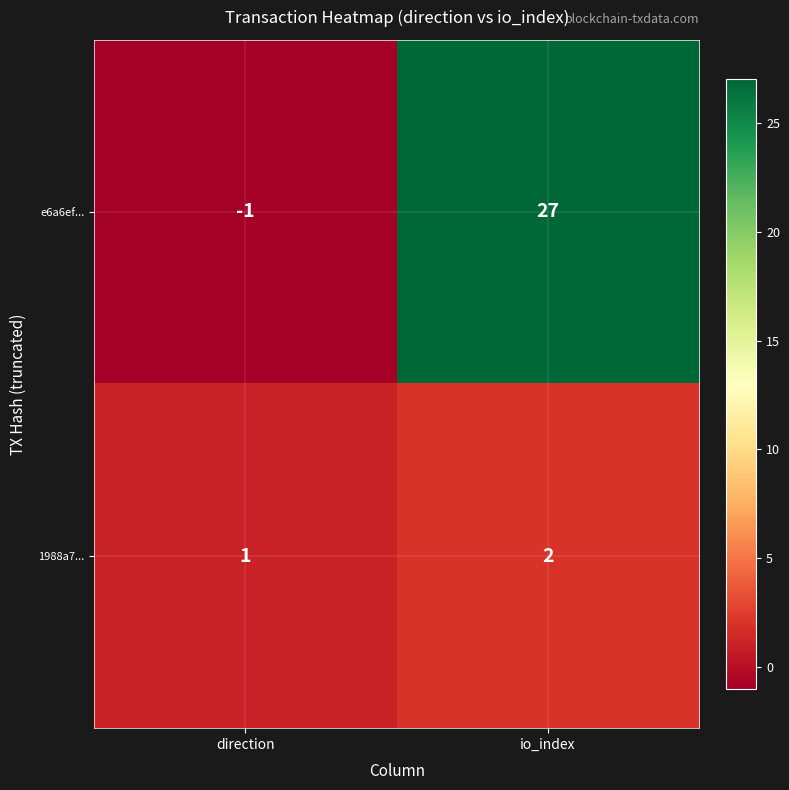

What is the maximum value for e6a6ef...?

27